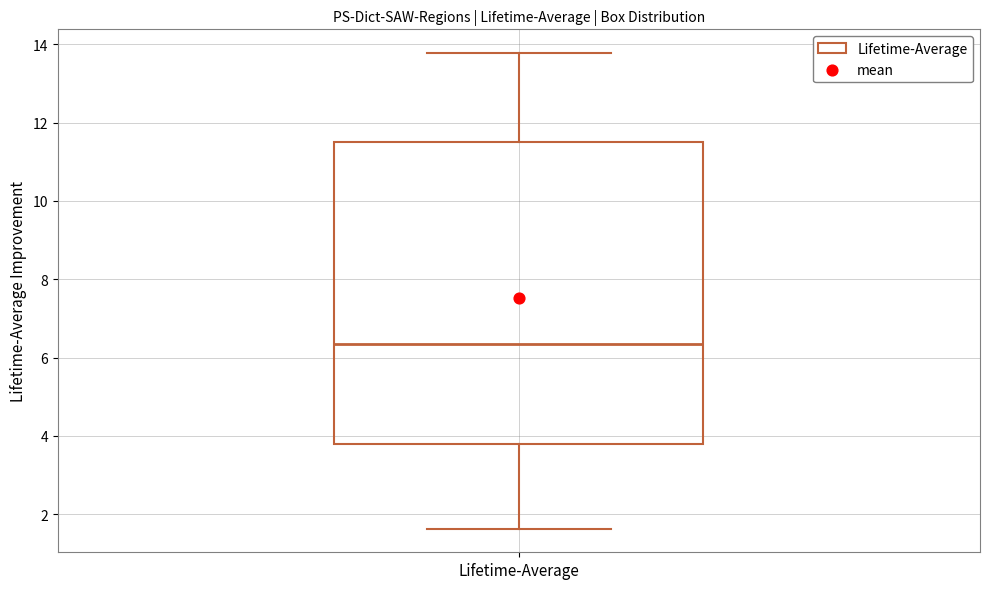

Read this box plot against the y-axis: the position of the median line, the range covered by the box, and the ends of both whiskers. The values are not printed on the chart, so give them approximately, as read against the axis.

median 6.4, box 3.8 to 11.4, whiskers 1.6 to 13.8